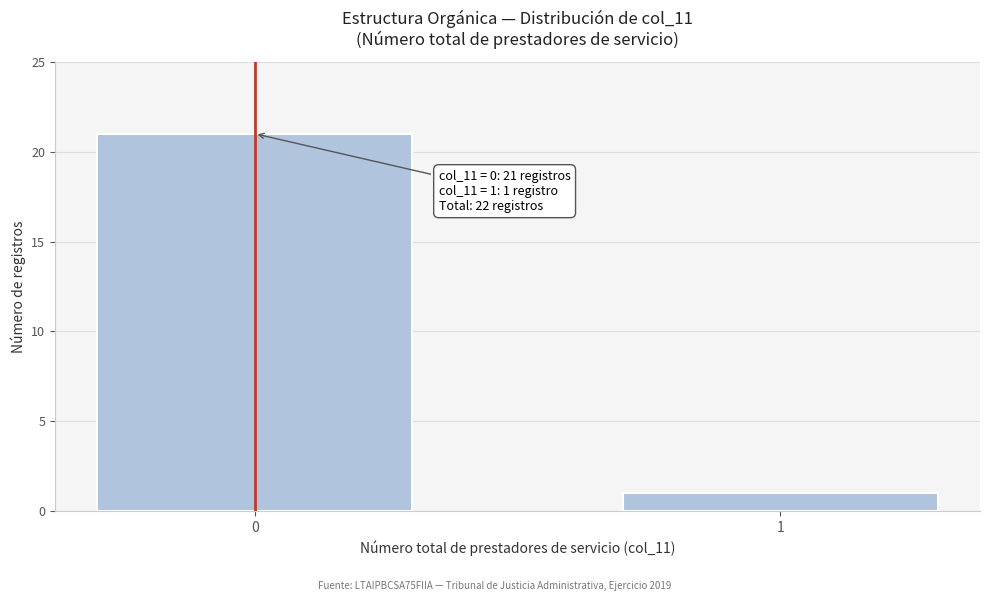

Reading left to right, what are all the values shown in this chart?

0=21	1=1